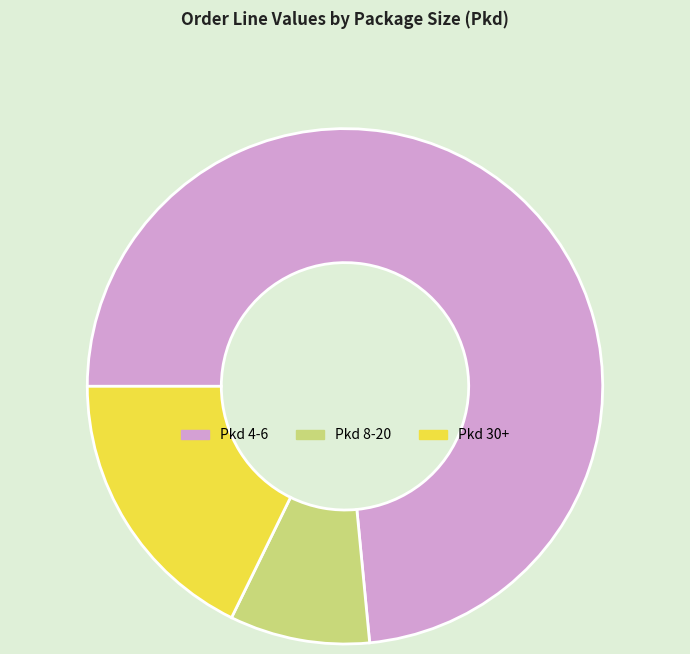

Combined, do Pkd 30+ and Pkd 8-20 account for over 50%?

No